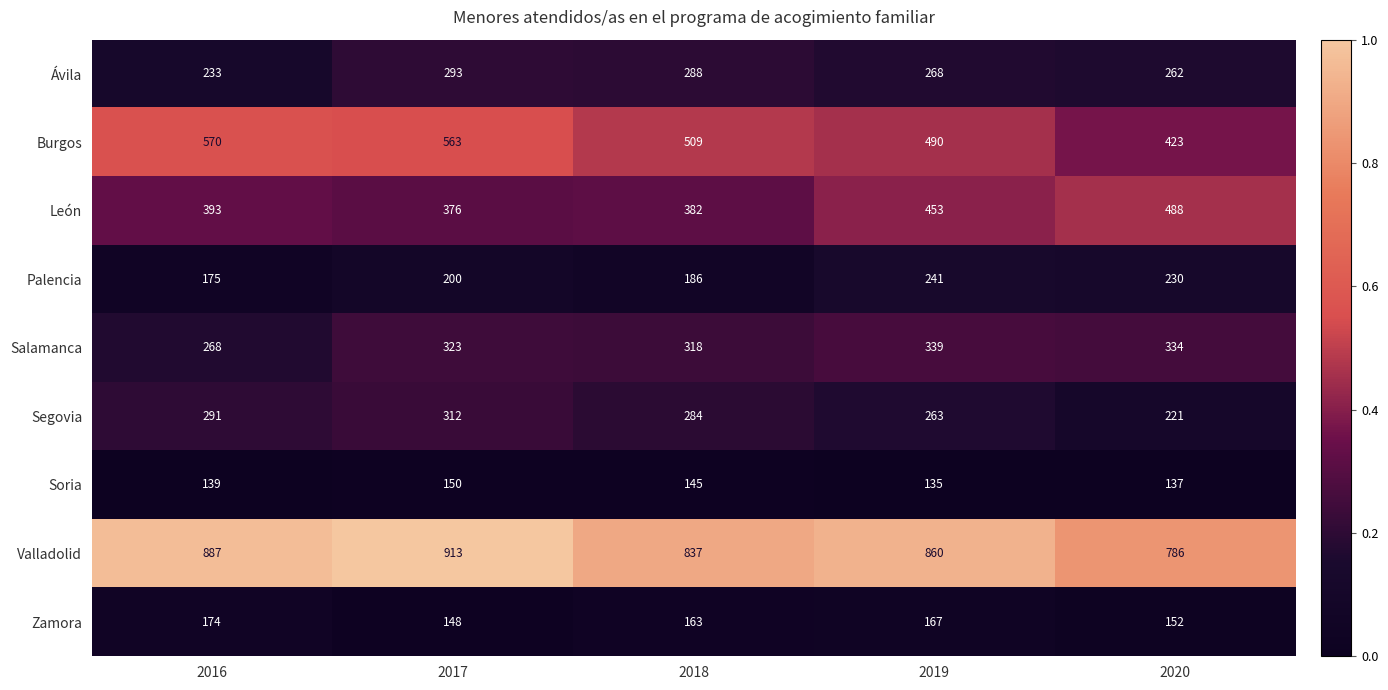

Which series has the largest total across all categories?

Valladolid